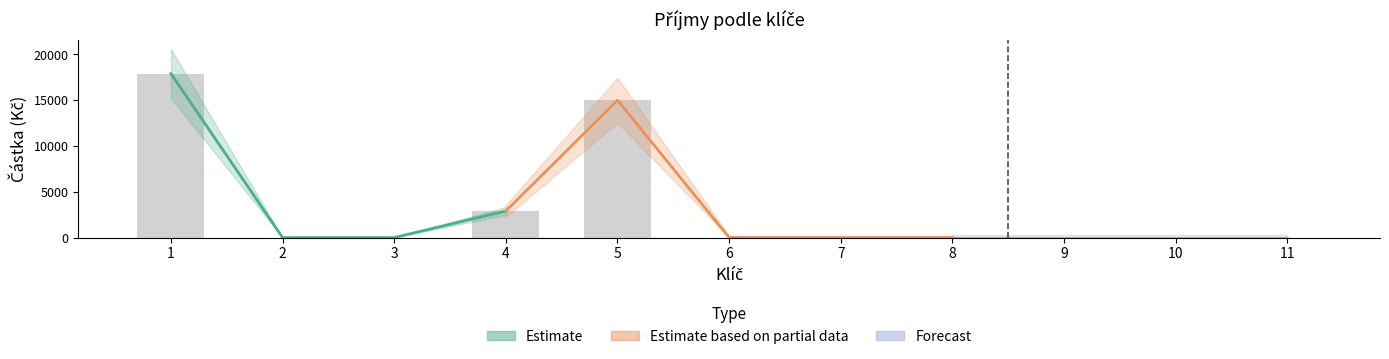

Reading left to right, extract all data points from this chart.

17900	0	0	2900	15000	0	0	0	0	0	0